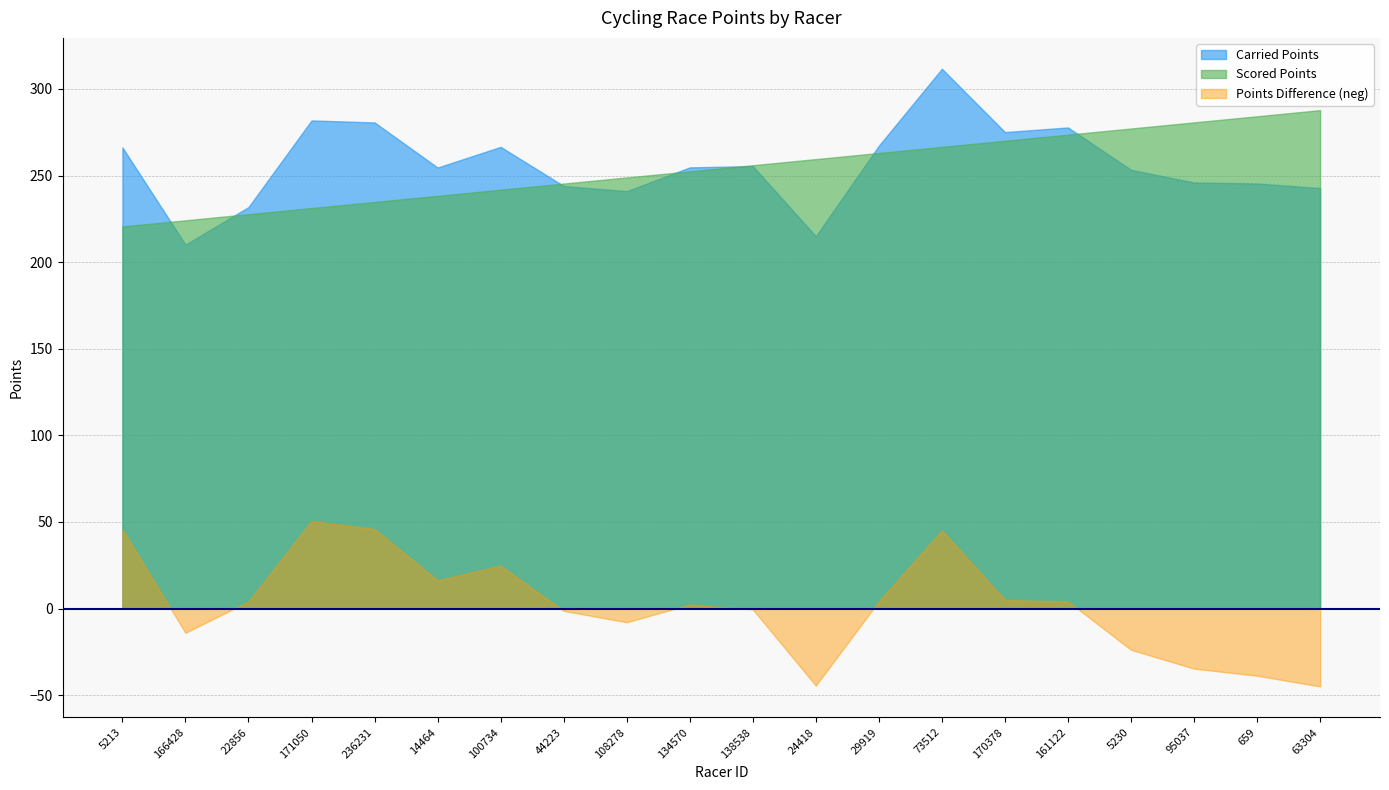

At which label does Scored Points reach its peak?

63304